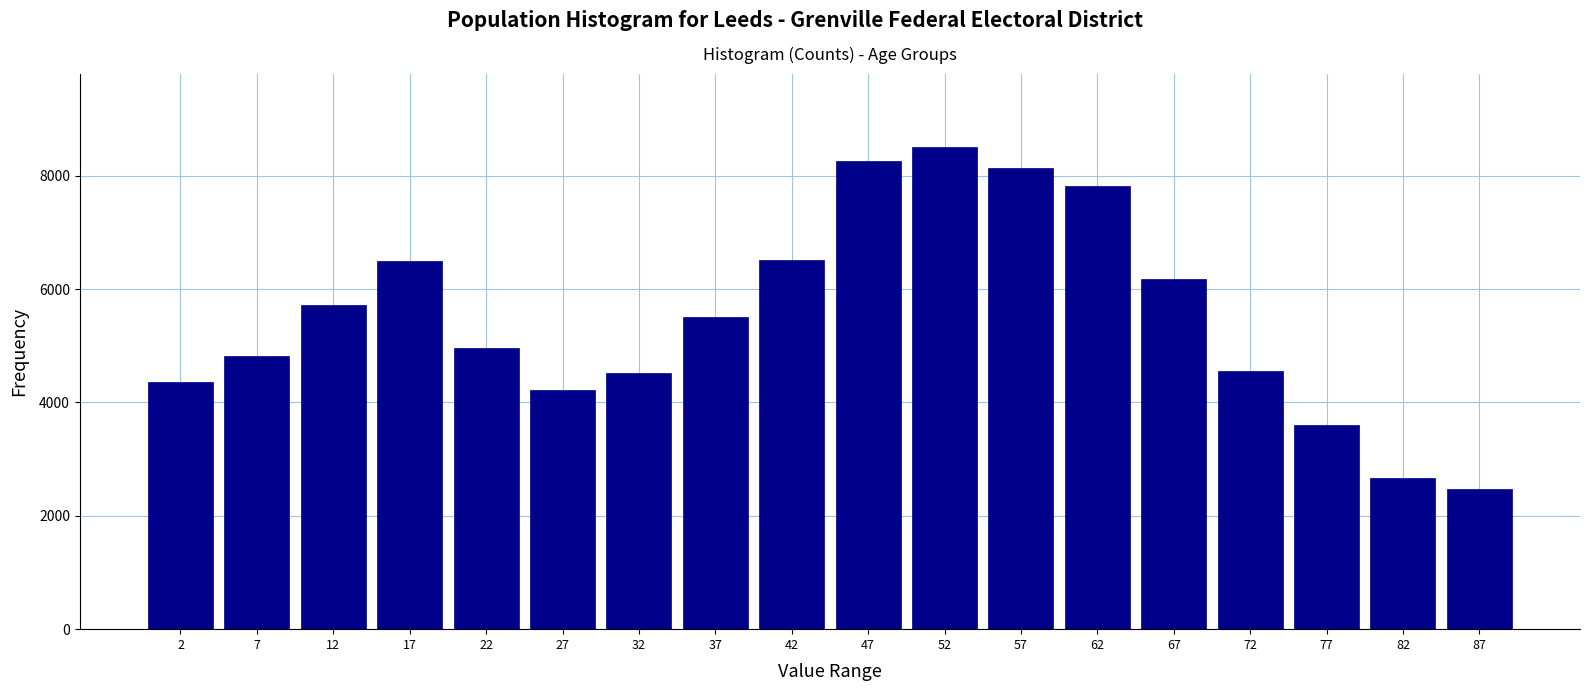

What is the difference between the second highest and second lowest values?

5590